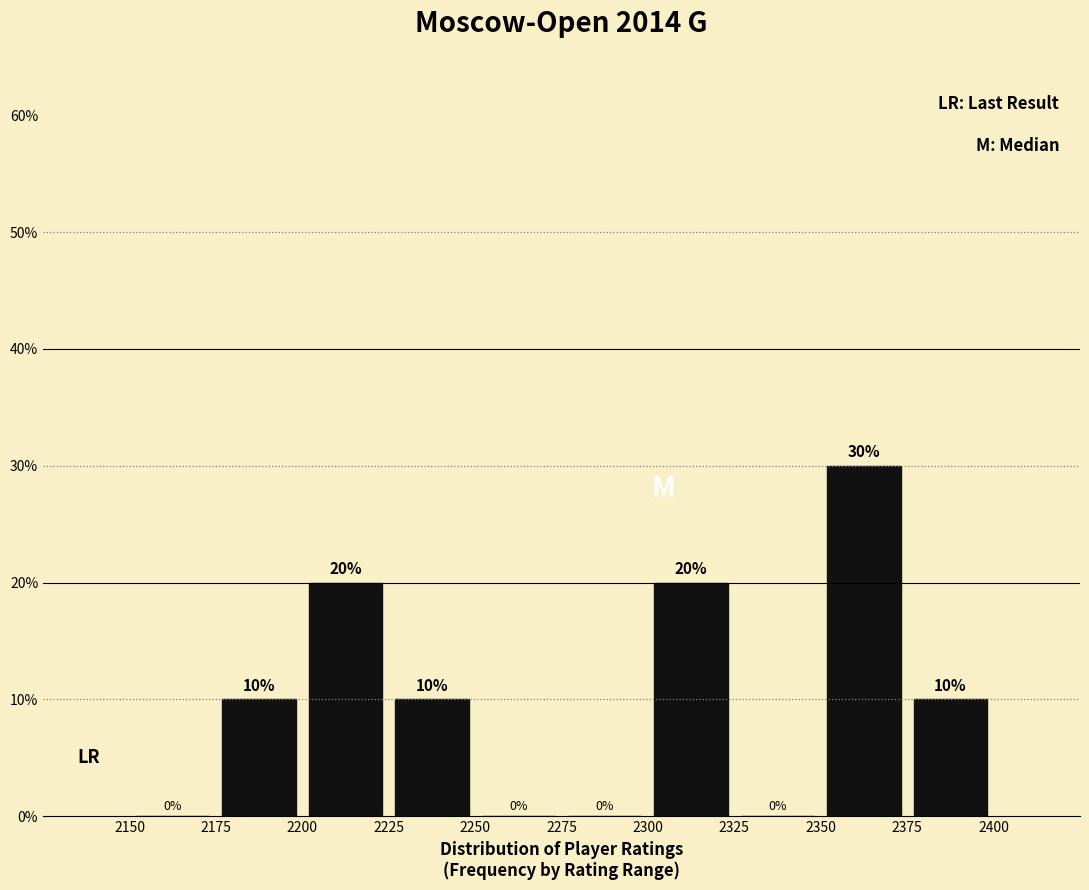

Which range on the x-axis has the tallest bar?

2350 to 2375